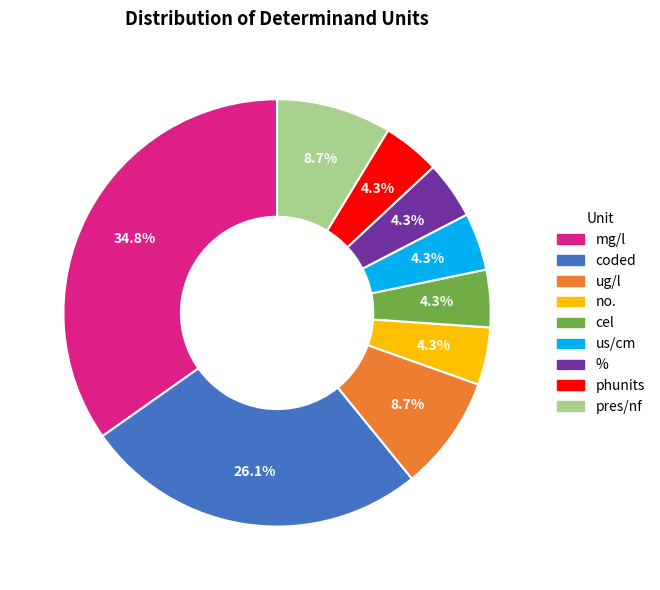

Does any single category account for the majority?

No